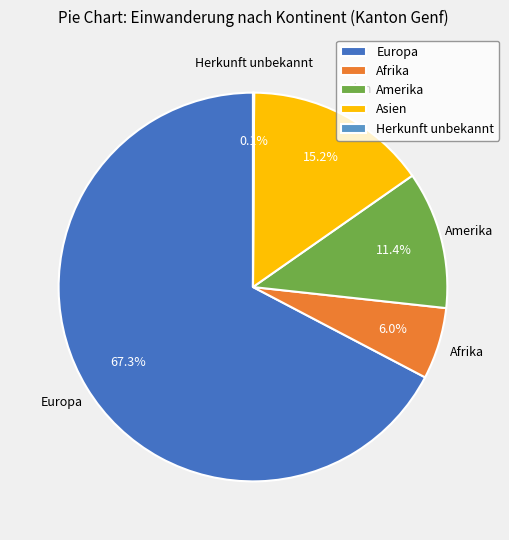

Between Asien and Amerika, which is larger?

Asien